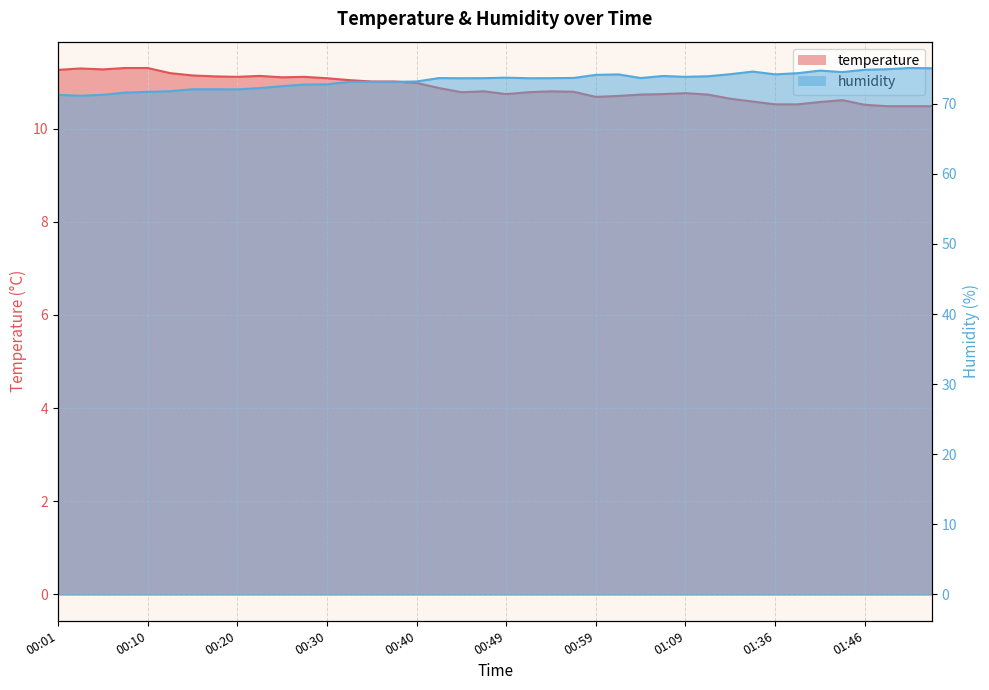

True or false: temperature and humidity intersect in this chart.

False